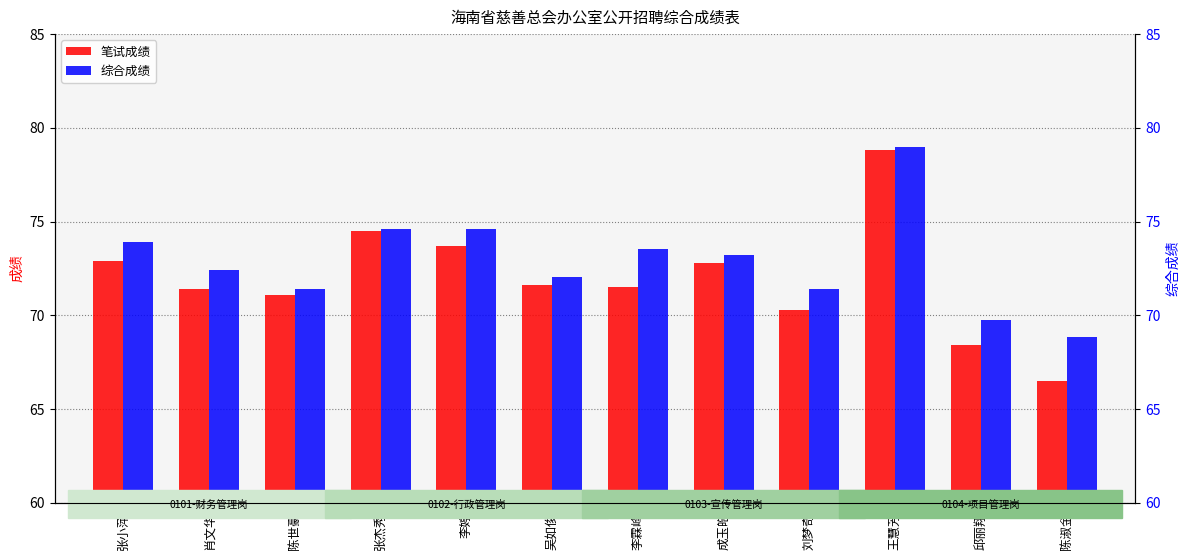

Where is 笔试成绩 nearest to the value 72?

吴如俊